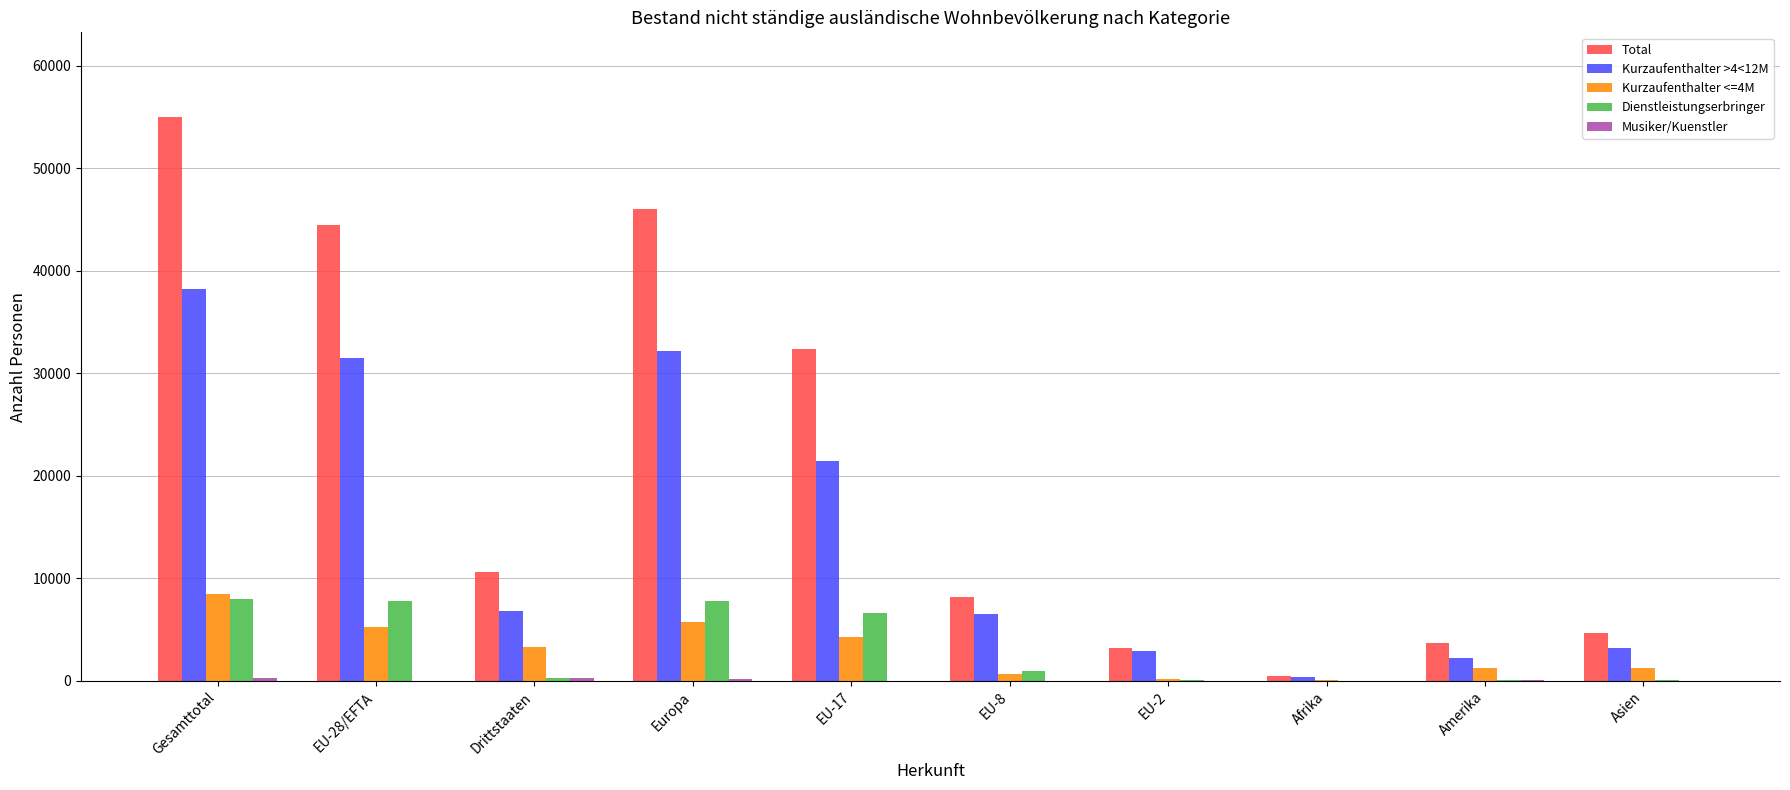

The Kurzaufenthalter <=4M series shows 5788 at Europa. True or false?

True